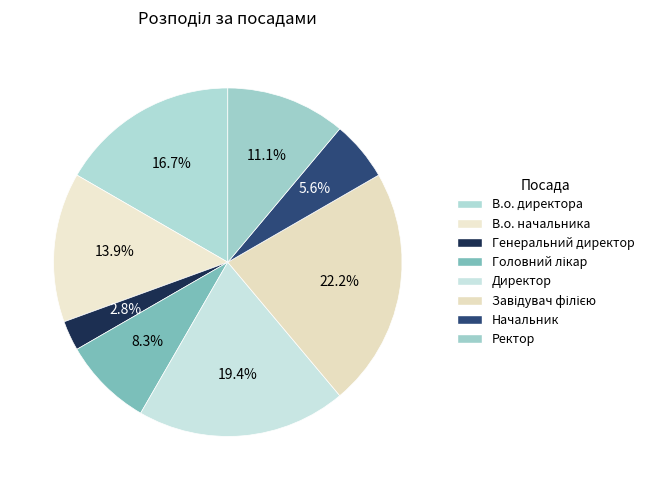

To the nearest percent, what is the combined percentage of В.о. директора and Генеральний директор?

19%